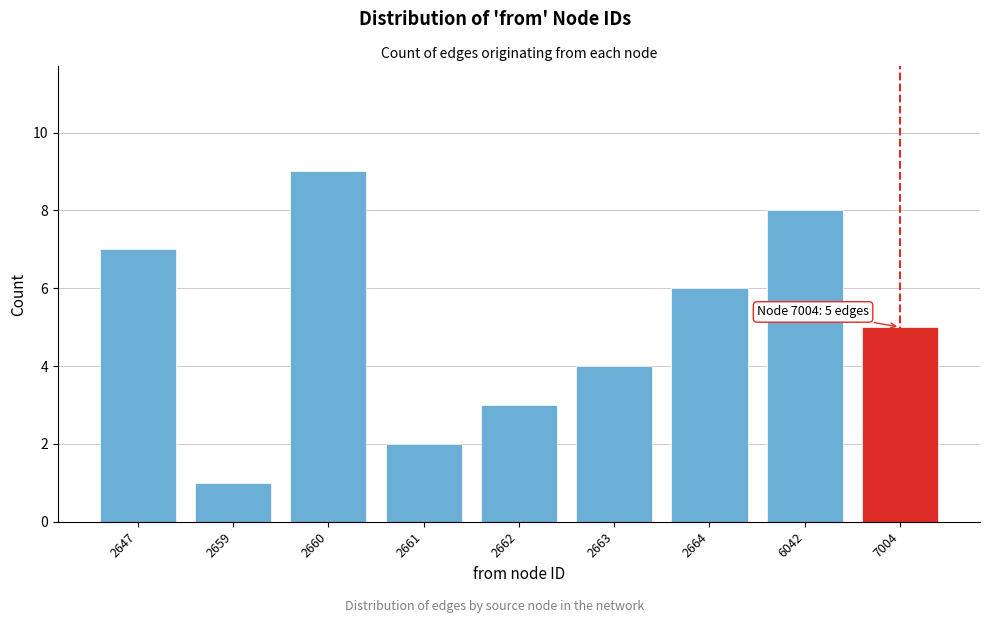

Reading right to left, transcribe all the data shown in this chart.

5	8	6	4	3	2	9	1	7